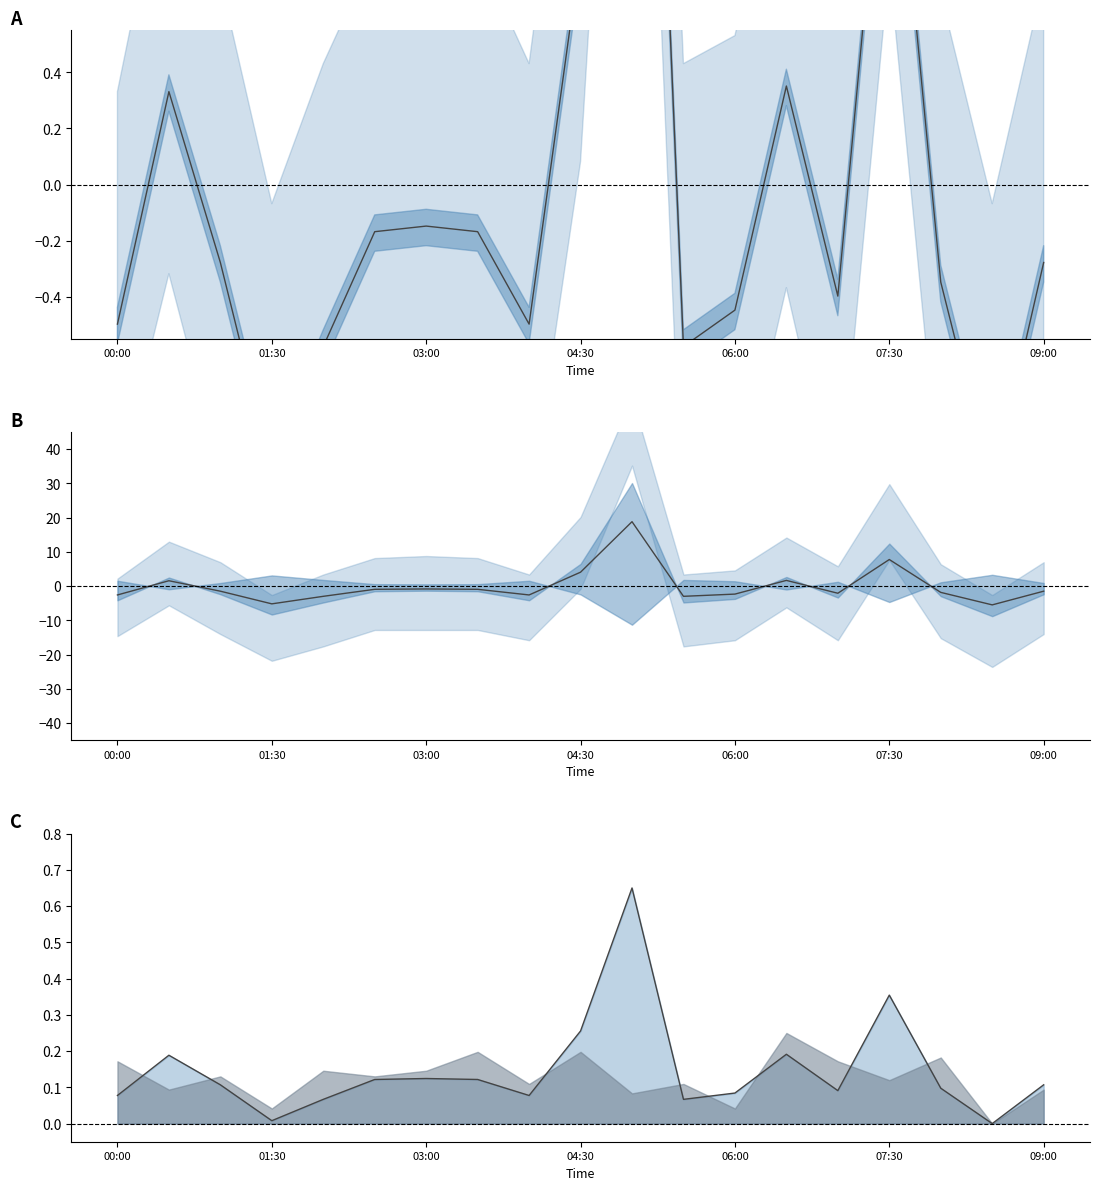

True or false: P1 and P1 normalized intersect in this chart.

True